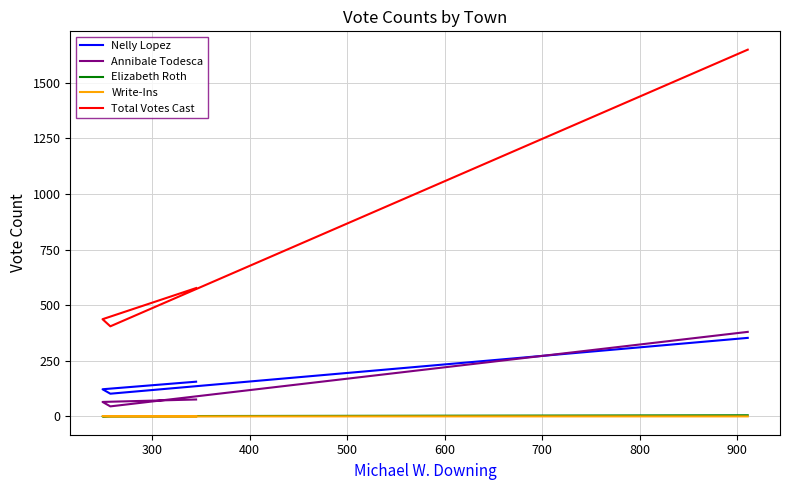

True or false: Total Votes Cast and Nelly Lopez cross at least once.

False